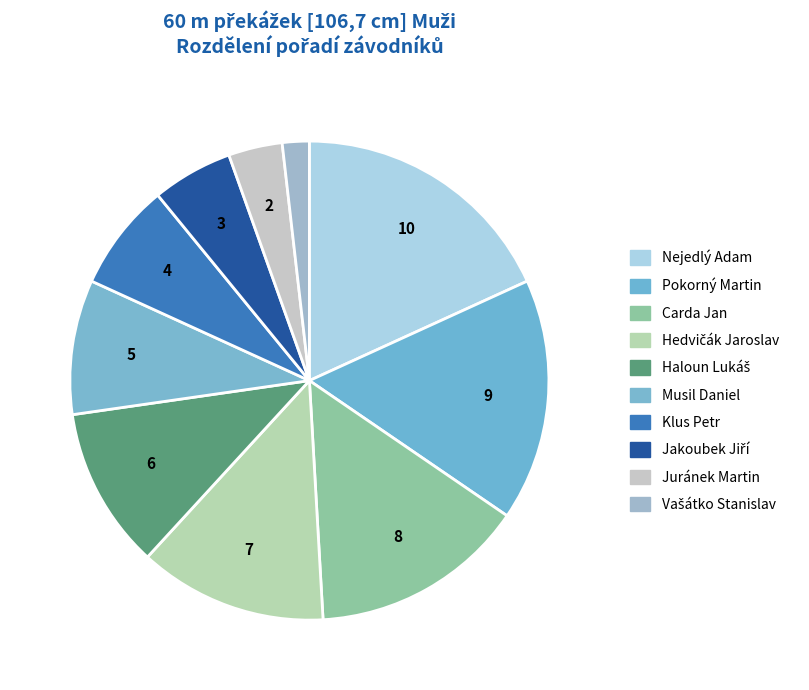

Approximately how many times larger is the value at Carda Jan compared to Nejedlý Adam?

0.8